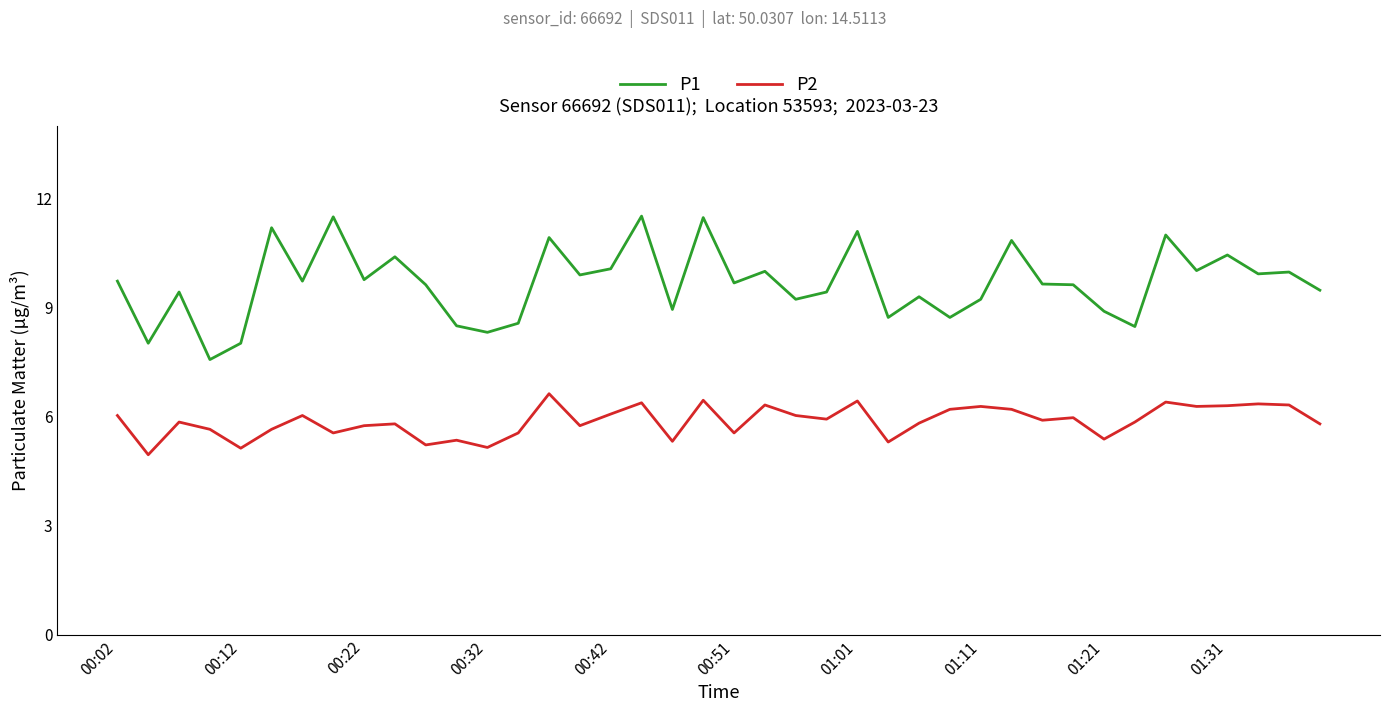

True or false: P2 and P1 cross at least once.

False